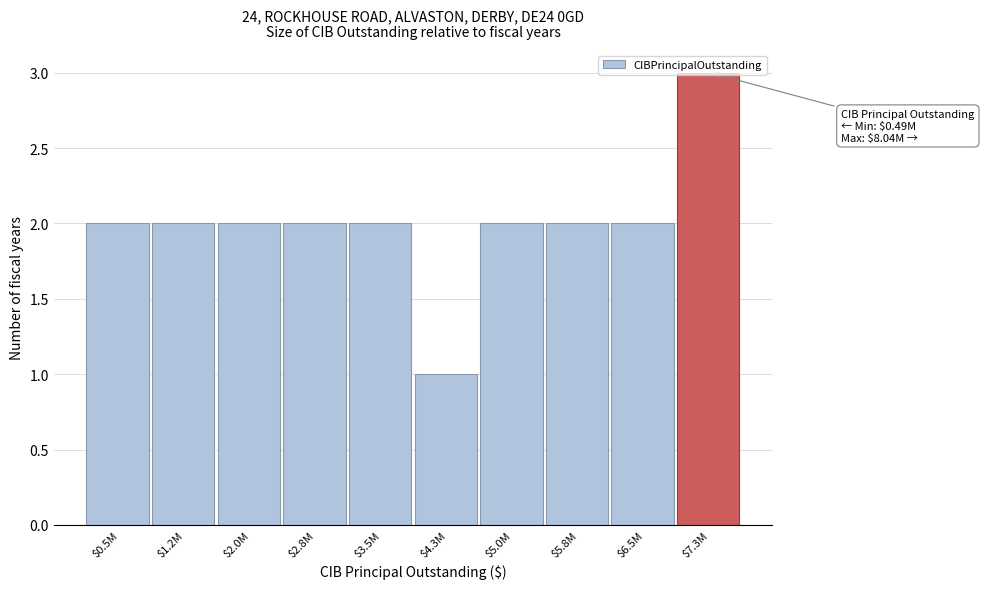

What position from the left is $1.2M?

2